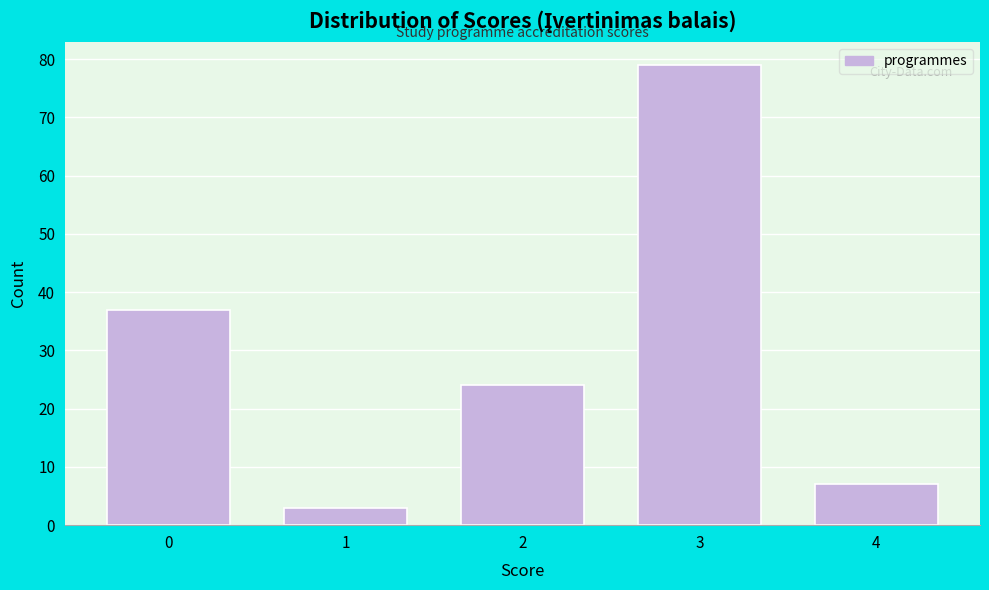

Reading right to left, extract all data points from this chart.

7	79	24	3	37